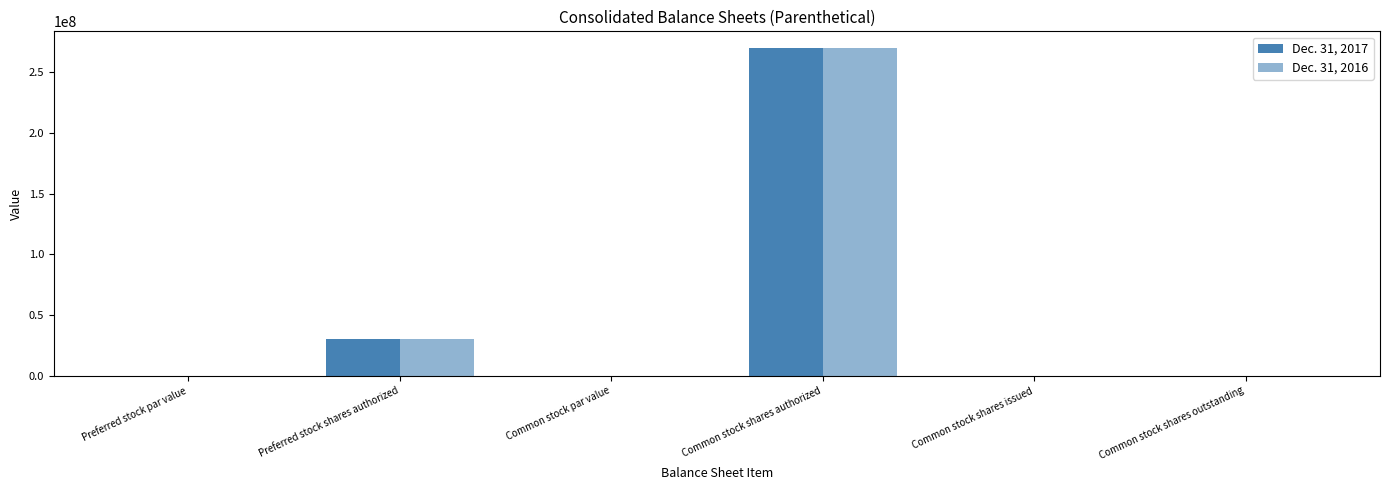

What position from the right is Preferred stock par value?

6